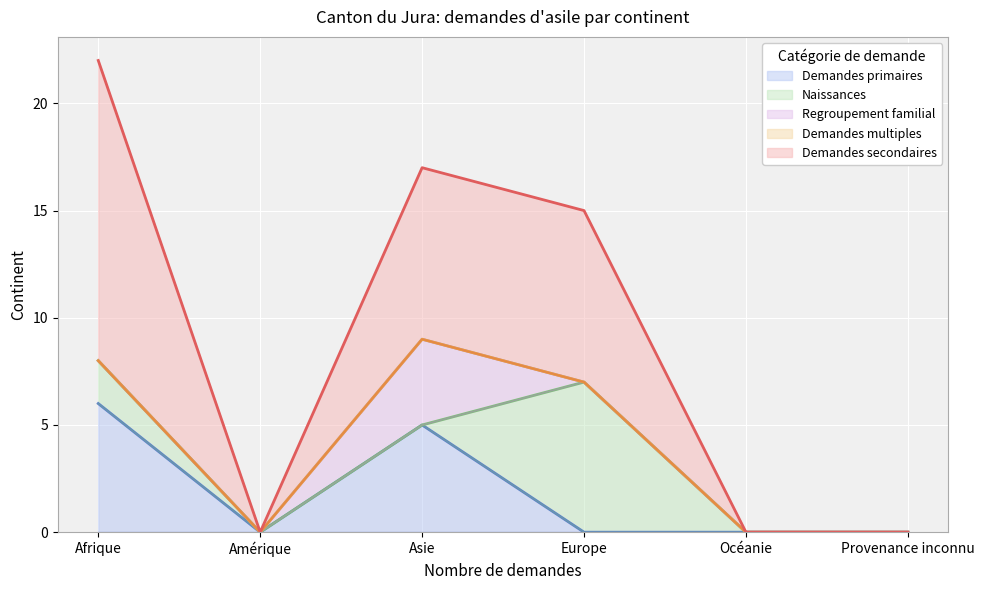

Reading left to right, extract all data points from this chart.

Demandes primaires: Afrique=6	Amérique=0	Asie=5	Europe=0	Océanie=0	Provenance inconnu=0
Naissances: Afrique=2	Amérique=0	Asie=0	Europe=7	Océanie=0	Provenance inconnu=0
Regroupement familial: Afrique=0	Amérique=0	Asie=4	Europe=0	Océanie=0	Provenance inconnu=0
Demandes multiples: Afrique=0	Amérique=0	Asie=0	Europe=0	Océanie=0	Provenance inconnu=0
Demandes secondaires: Afrique=14	Amérique=0	Asie=8	Europe=8	Océanie=0	Provenance inconnu=0